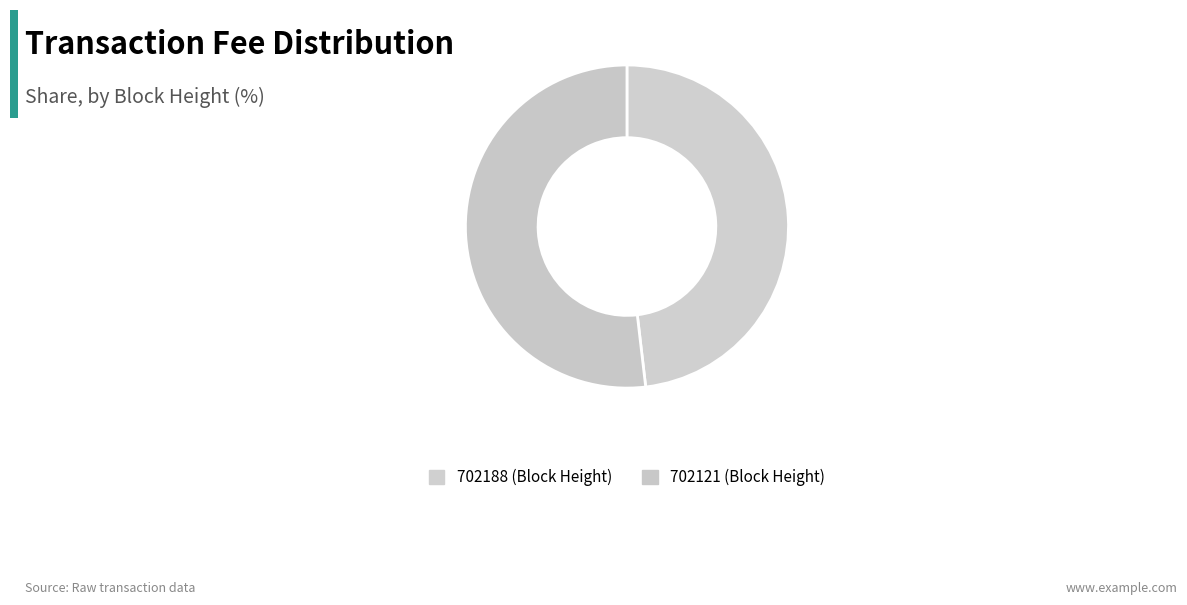

What percentage is the 702188 slice, to the nearest percent?

48%